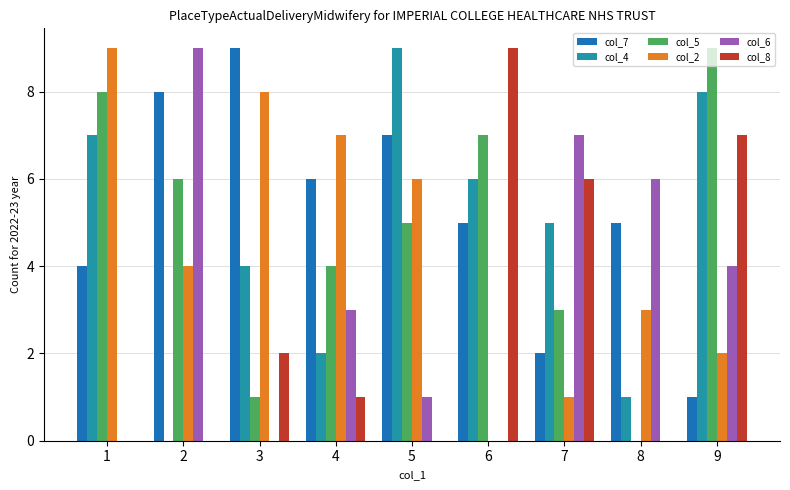

Count the number of data series in this chart.

6